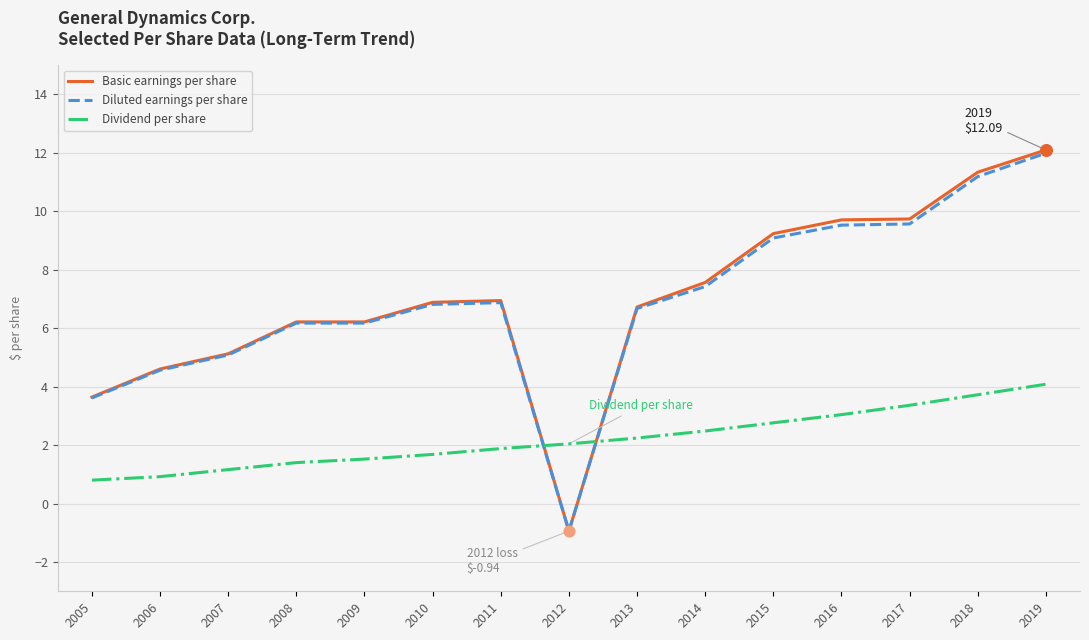

Is the value of Diluted earnings per share at 2012 greater than the value of Dividend per share at 2010?

No